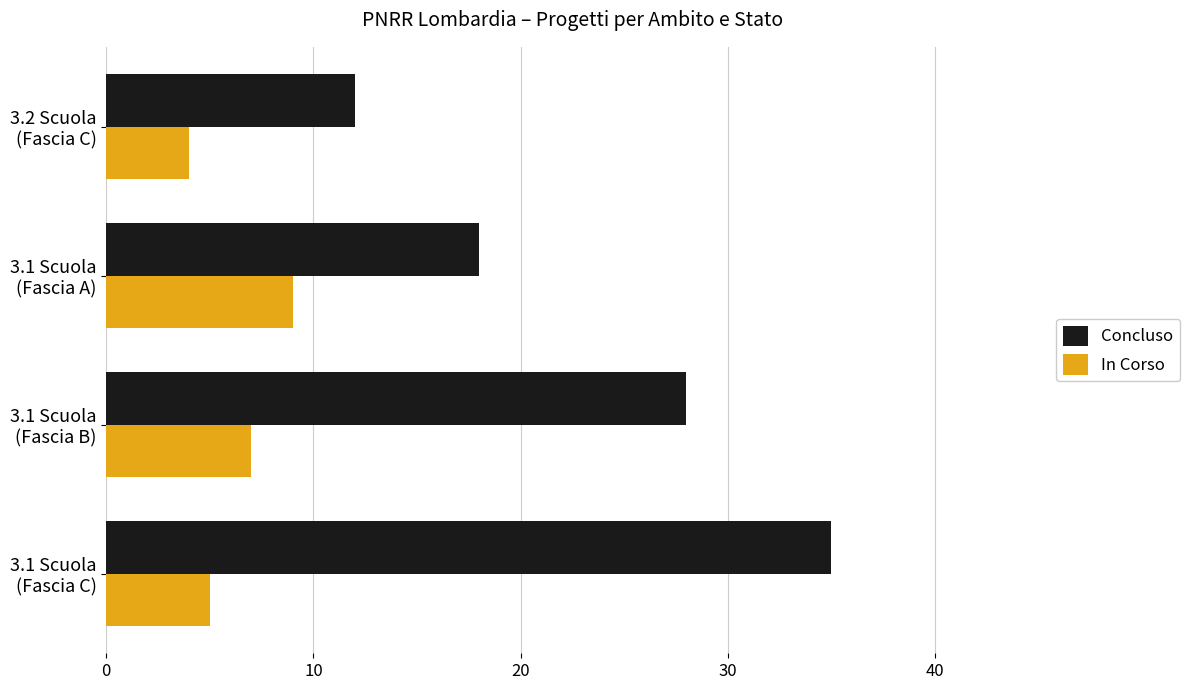

List the series in order of their overall mean, highest first.

Concluso, In Corso